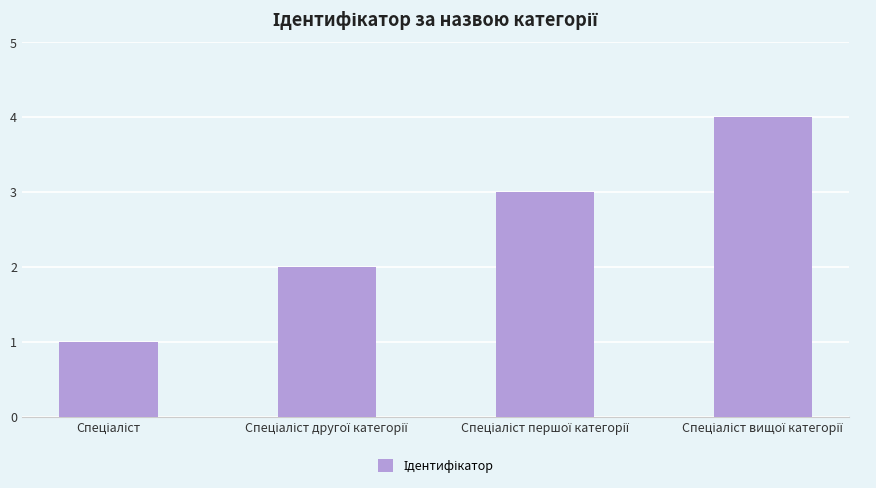

What is the smallest value displayed?

1